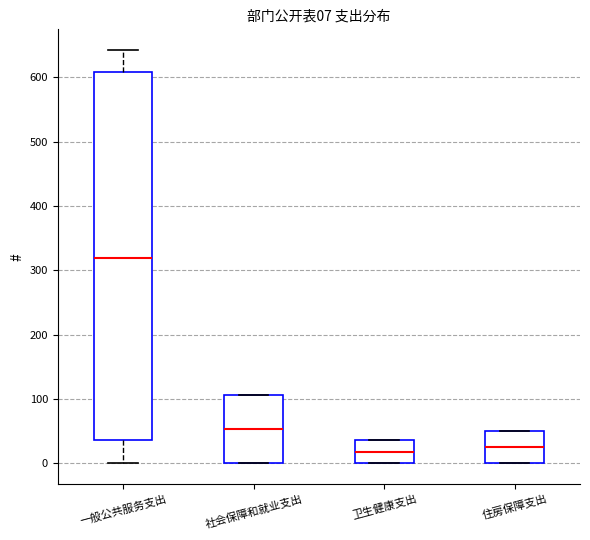

Comparing the boxes themselves (not the whiskers), which one is the tallest?

一般公共服务支出